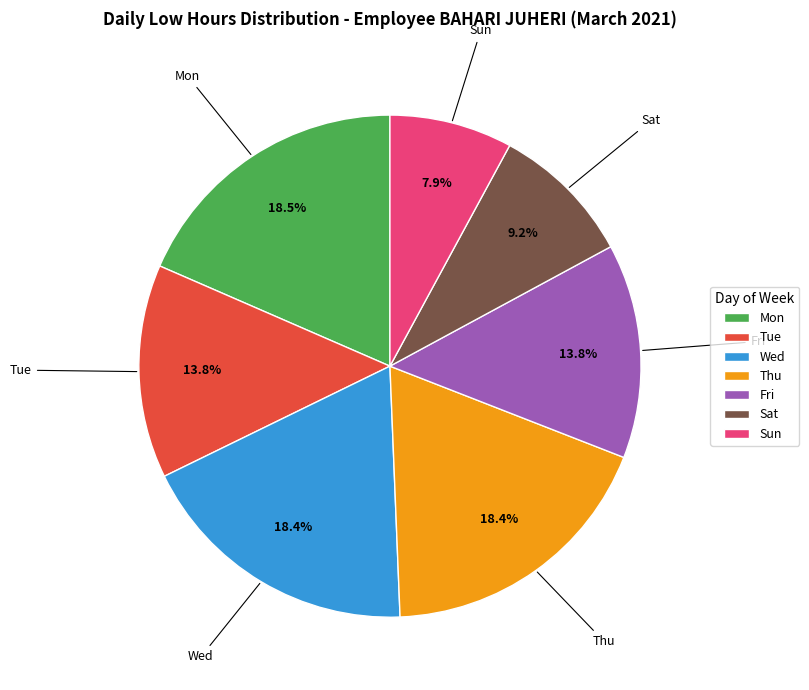

To the nearest percent, what is the combined percentage of Fri and Sun?

22%